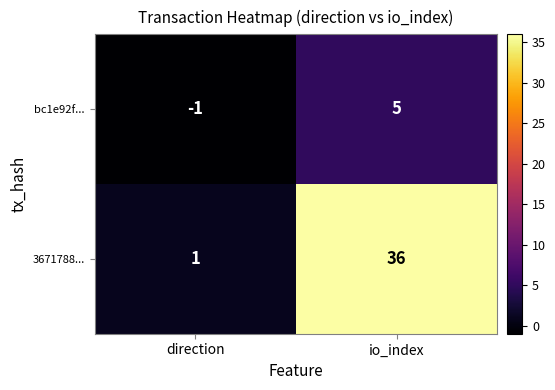

Reading left to right, list all the values displayed in this chart.

bc1e92f...: direction=-1	io_index=5
3671788...: direction=1	io_index=36